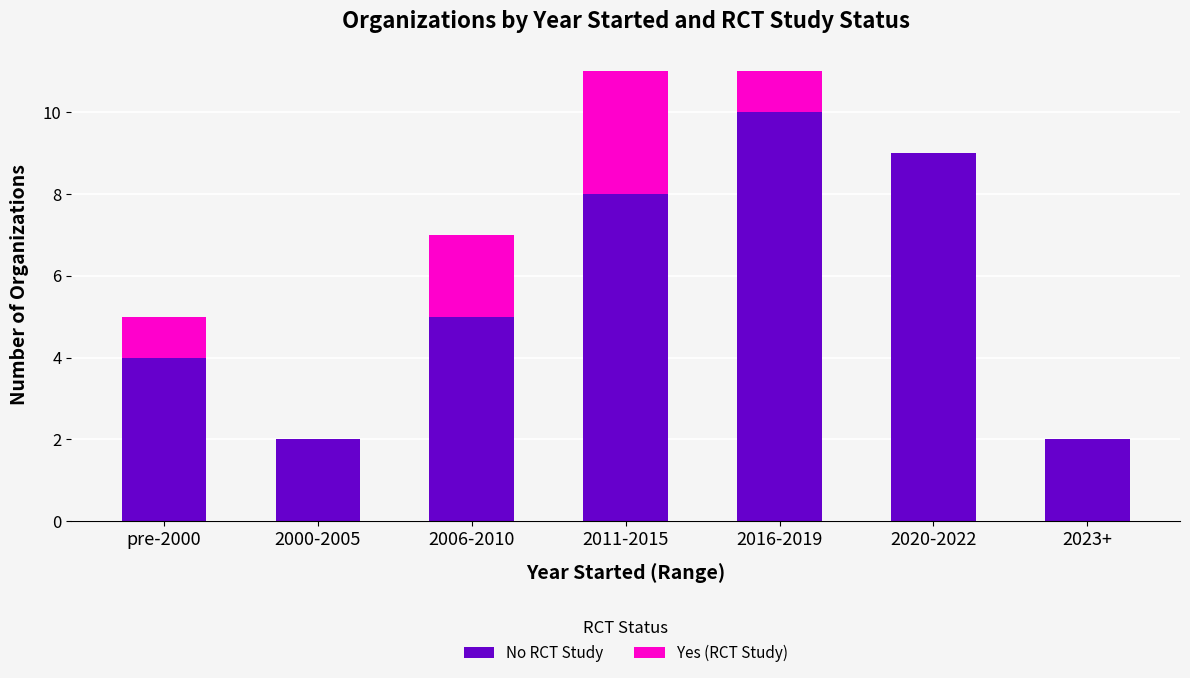

Reading right to left, transcribe the values for No RCT Study.

2023+=2	2020-2022=9	2016-2019=10	2011-2015=8	2006-2010=5	2000-2005=2	pre-2000=4